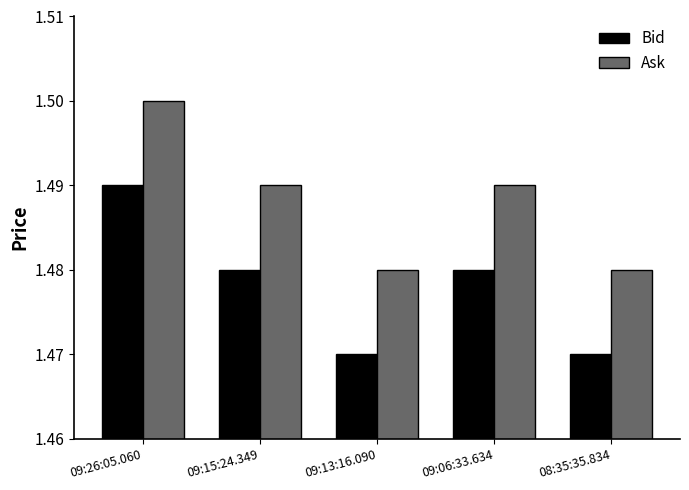

At which category is the sum across all series the highest?

09:26:05.060